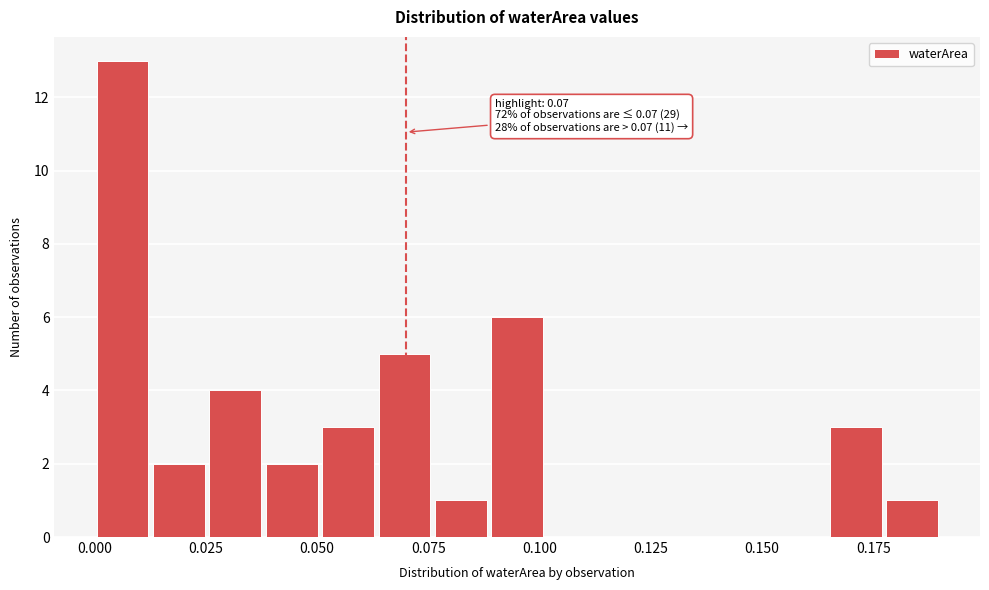

Around what value on the x-axis is the tallest bar? Give the approximate position of its centre, as read against the axis.

0.005